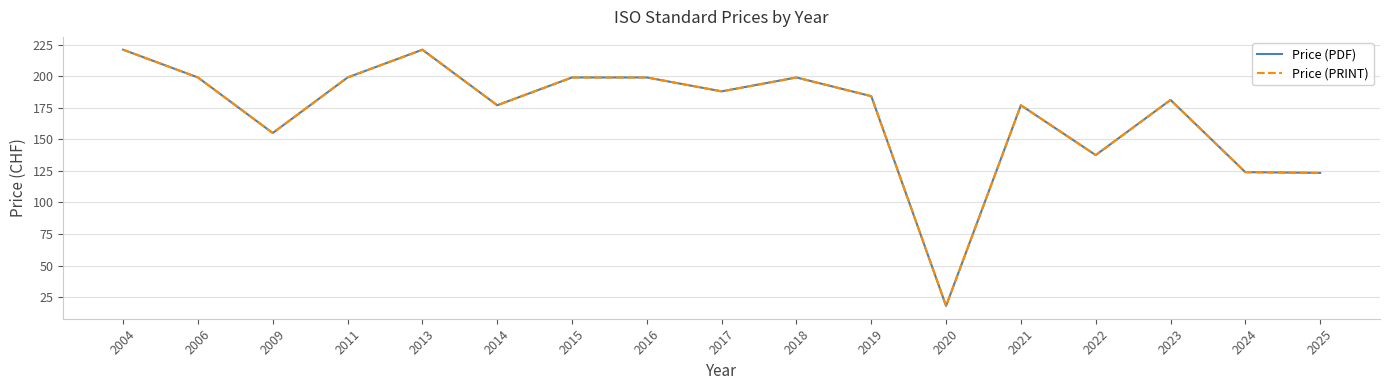

What is the approximate value of Price (PRINT) at 2020?

18.0